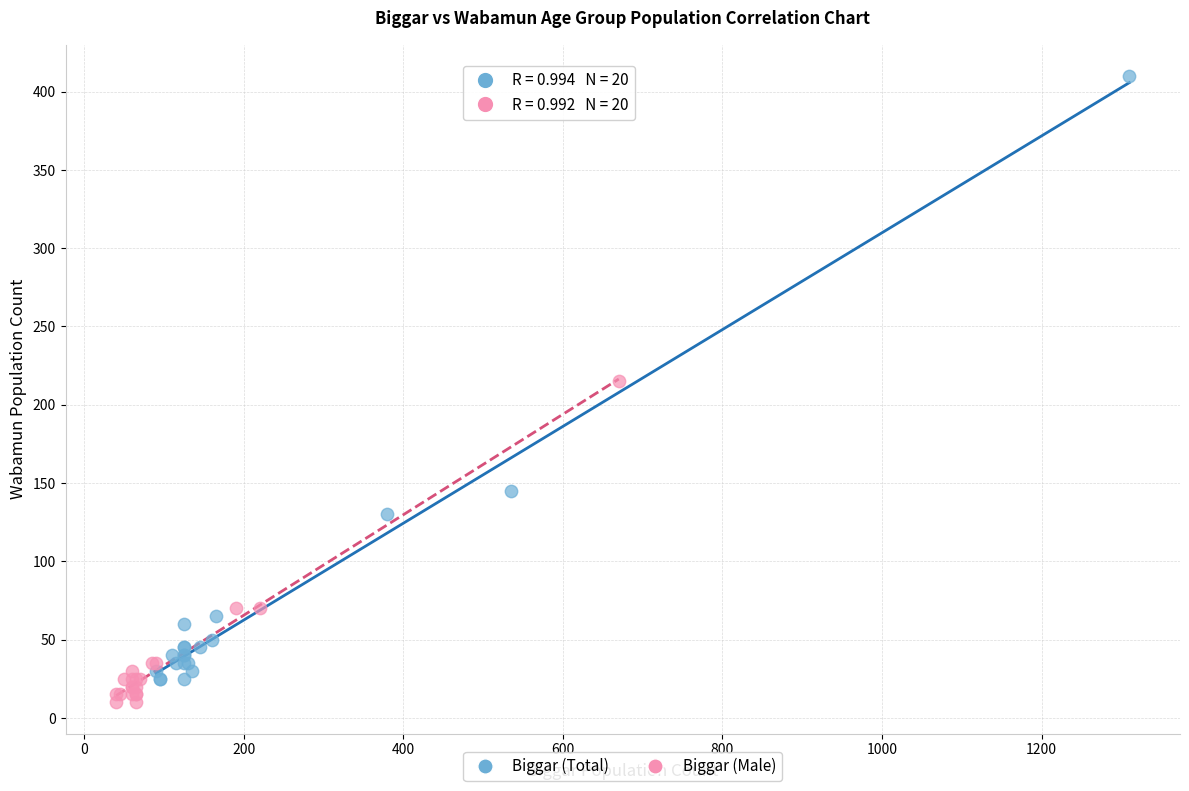

Which series has the widest spread of Y values?

Biggar (Total)